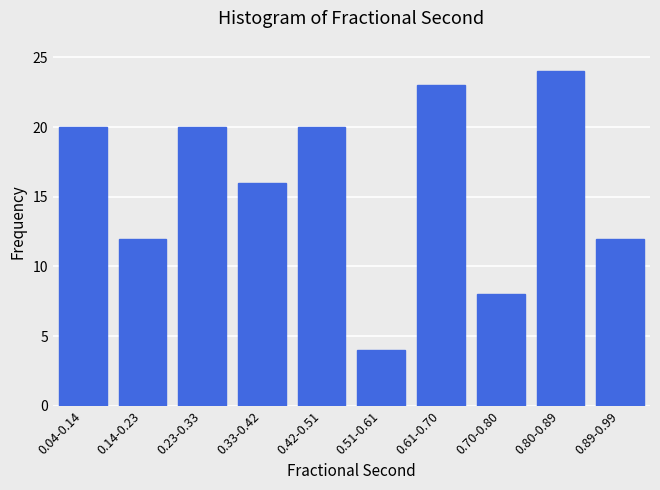

Reading left to right, what are all the values shown in this chart?

20	12	20	16	20	4	23	8	24	12